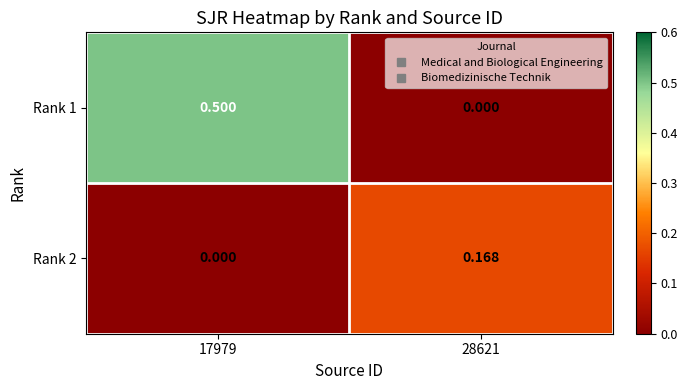

Is the value of Rank 2 at 17979 greater than the value of Rank 1 at 17979?

No